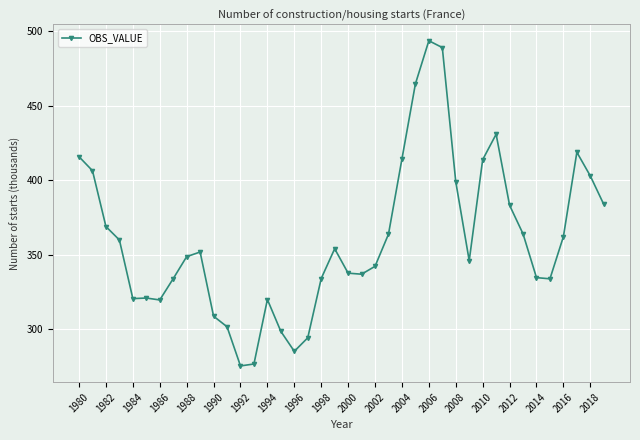

What is the value of the 12th point from the left?

301.7